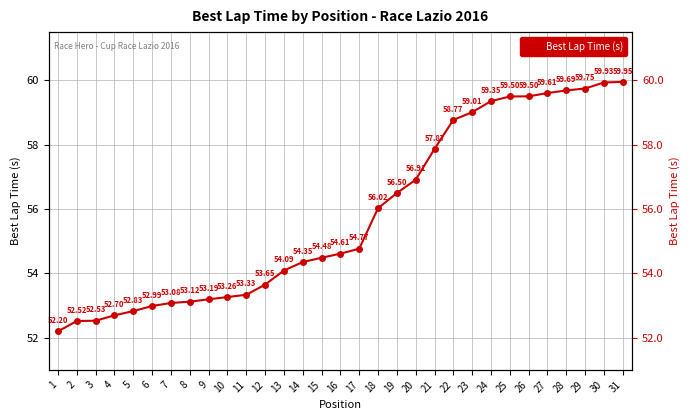

Reading left to right, transcribe all the data shown in this chart.

1=52.2	2=52.5	3=52.5	4=52.7	5=52.8	6=53.0	7=53.1	8=53.1	9=53.2	10=53.3	11=53.3	12=53.6	13=54.1	14=54.4	15=54.5	16=54.6	17=54.8	18=56.0	19=56.5	20=56.9	21=57.9	22=58.8	23=59.0	24=59.4	25=59.5	26=59.5	27=59.6	28=59.7	29=59.7	30=59.9	31=60.0